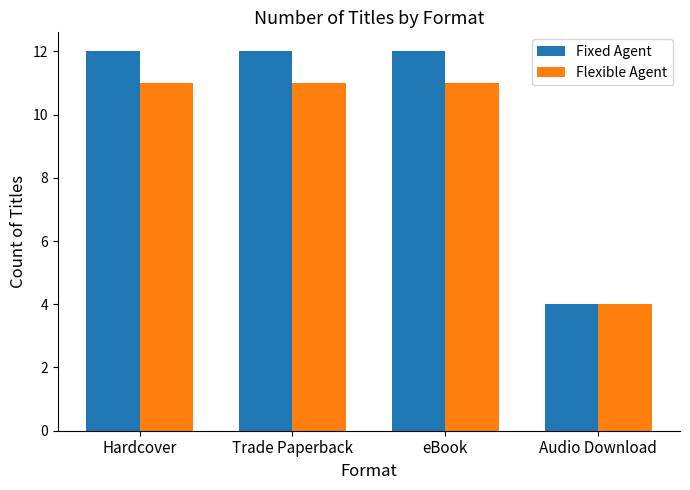

What is the difference between the maximum and minimum values in the Flexible Agent series?

7